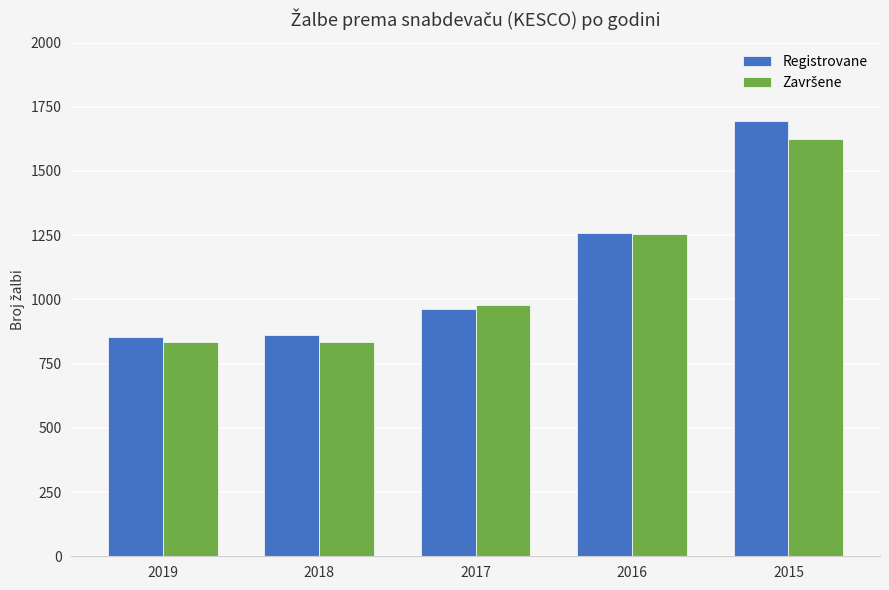

Which category has the highest value in the Registrovane series?

2015